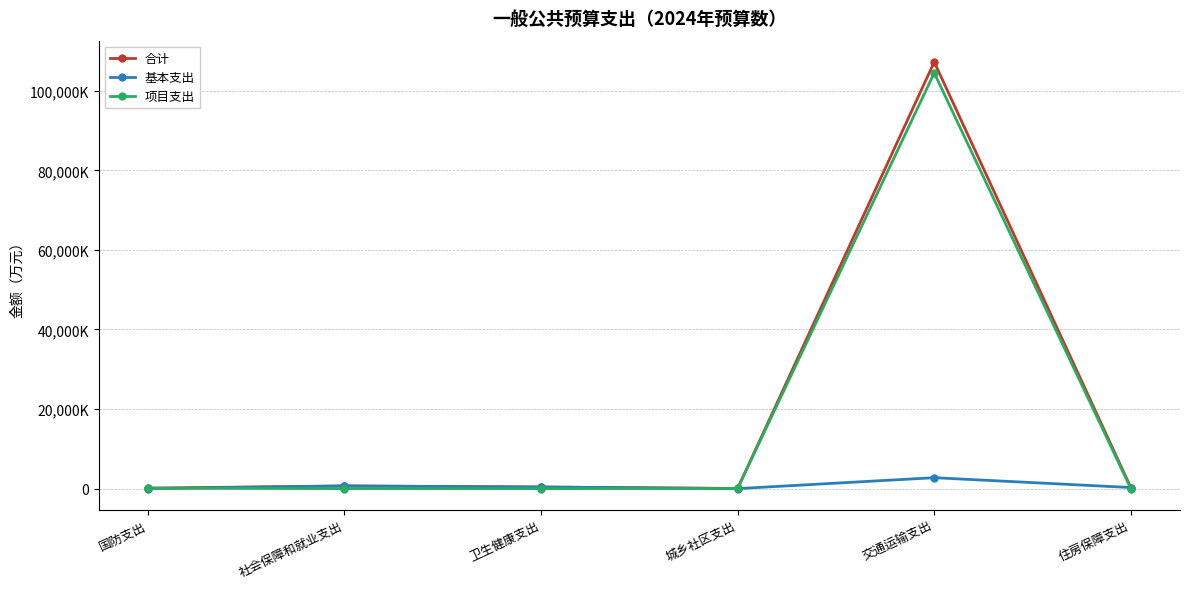

Is this an area chart (filled region under the line)?

No